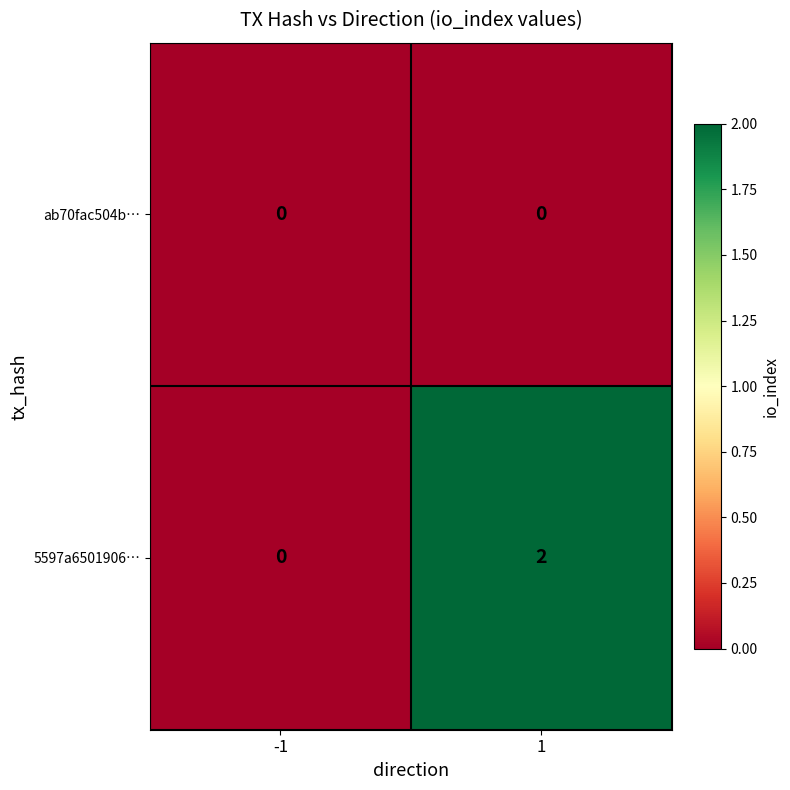

Which series has the widest spread of values?

5597a6501906…